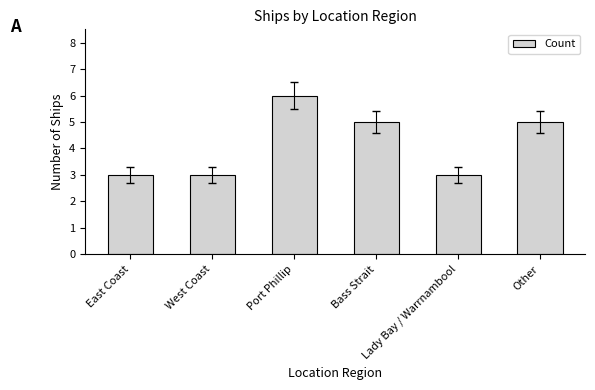

Reading left to right, what are all the values shown in this chart?

3	3	6	5	3	5